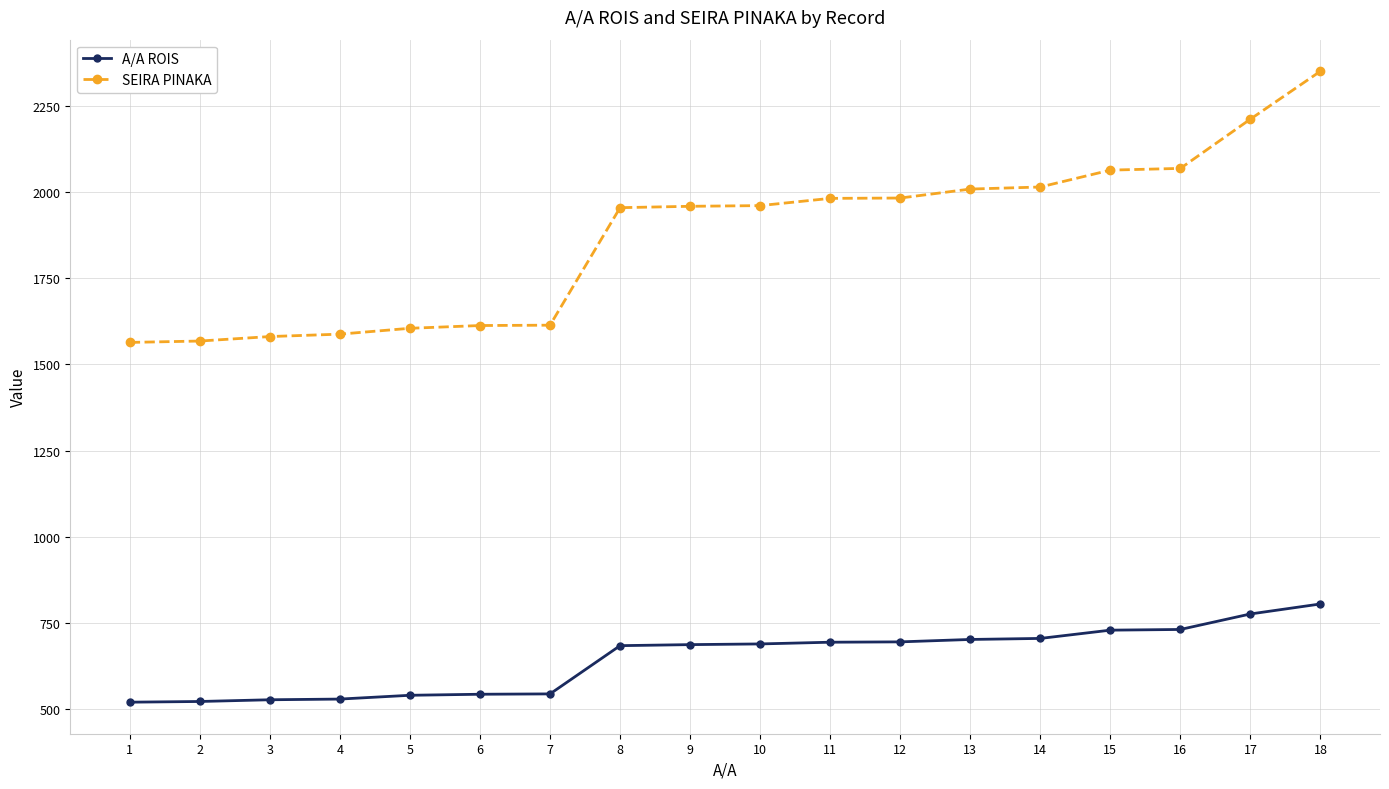

Does the chart have visible grid lines?

Yes